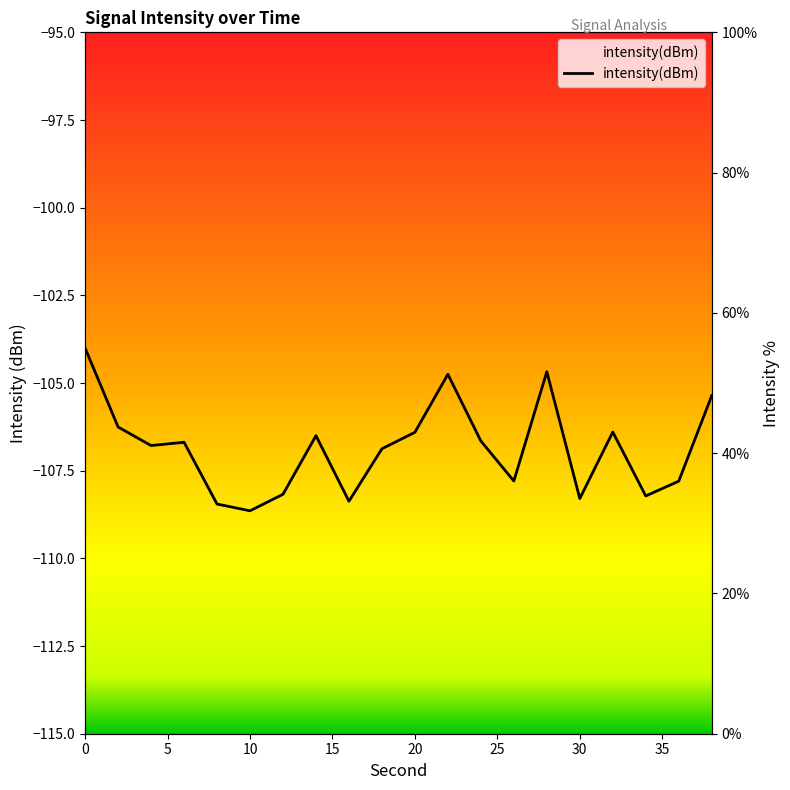

How many distinct data groups are displayed?

1